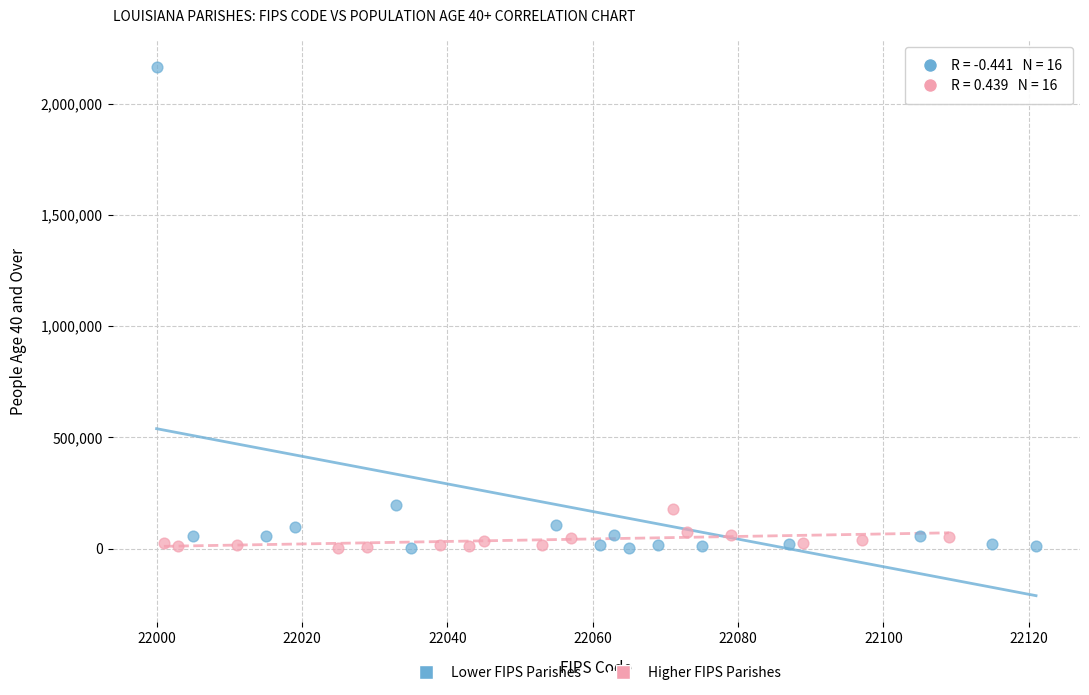

Which series contains the highest Y value?

Lower FIPS Parishes